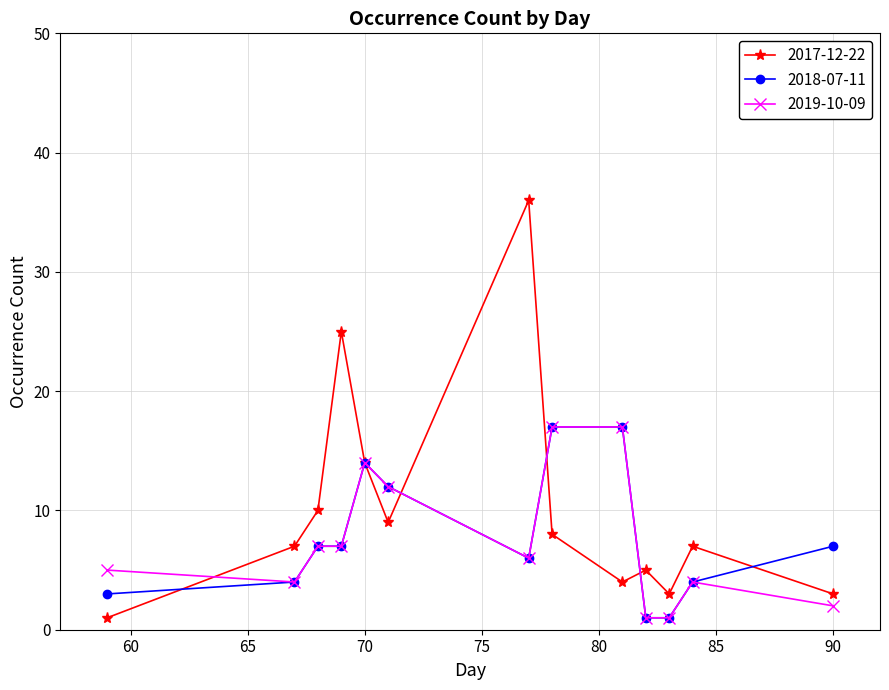

Which series has the widest spread of values?

2017-12-22